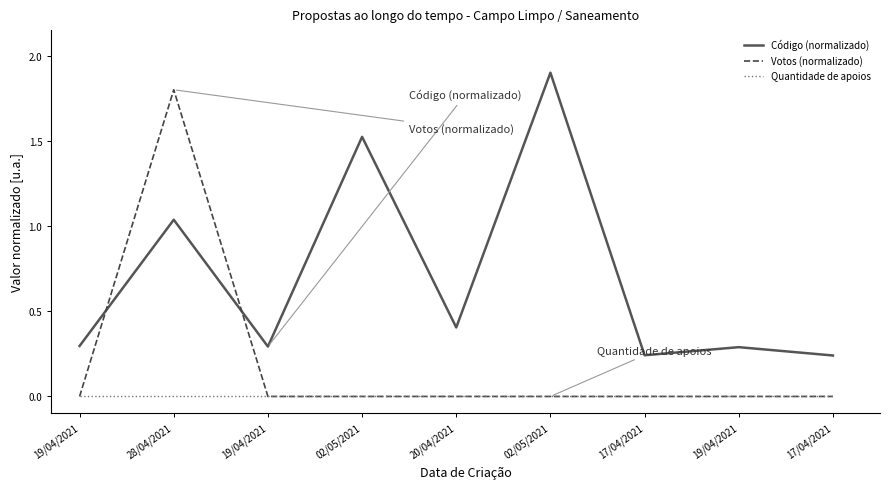

The Código (normalizado) series shows 0.3 at 19/04/2021. True or false?

True